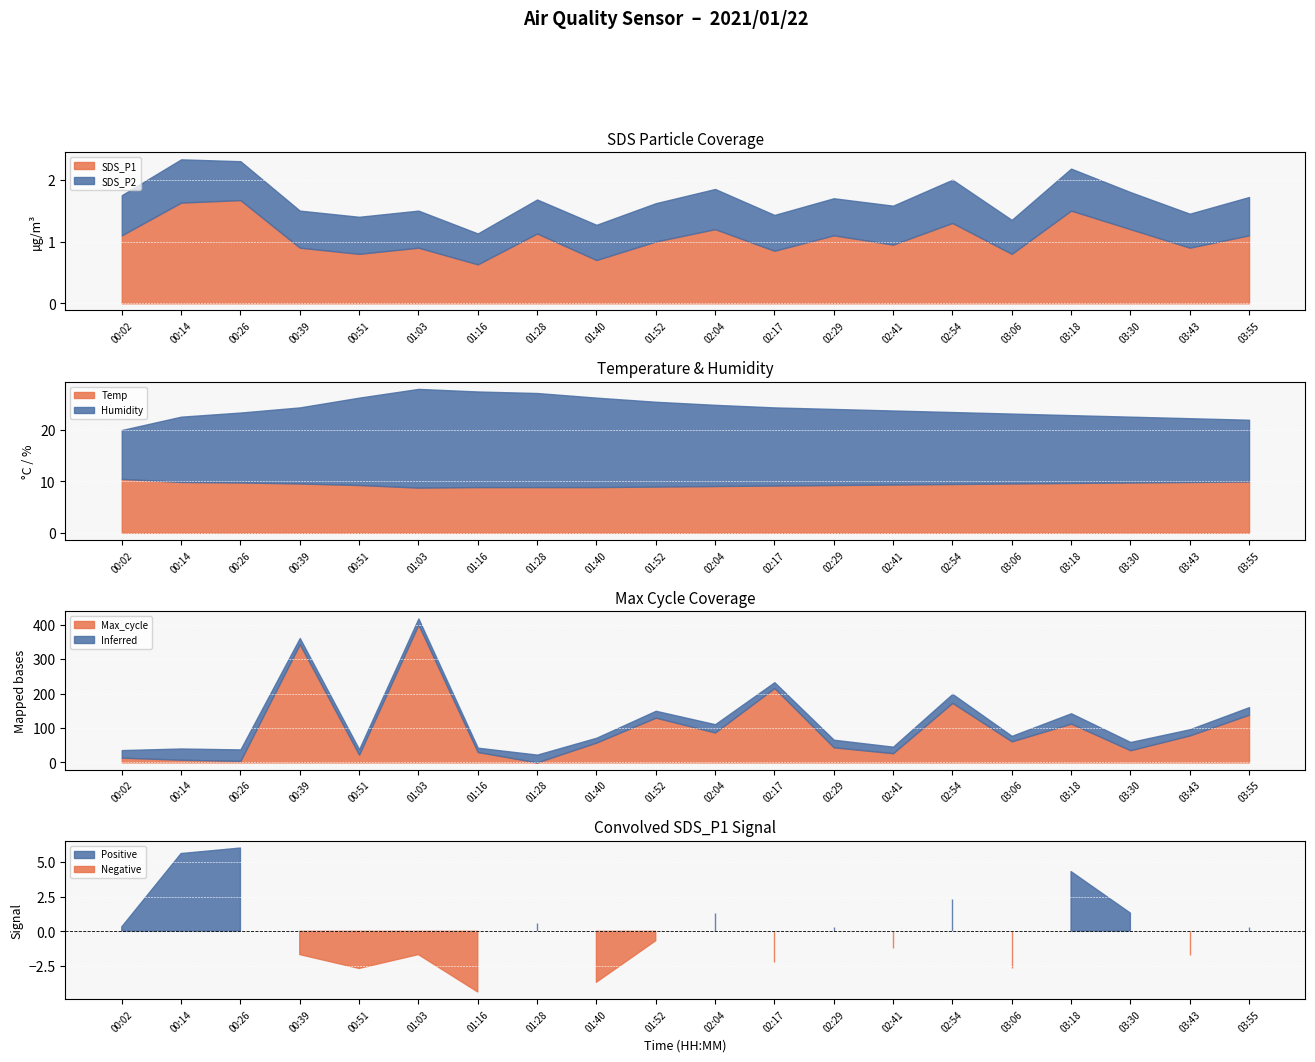

What is the difference between the SDS_P1 values at 00:26 and 00:02?

0.6